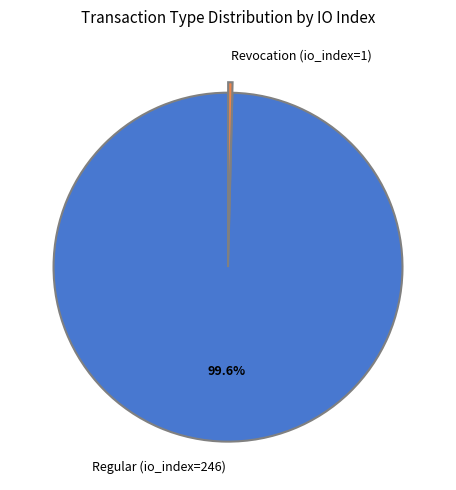

Which slice is the largest?

Regular (io_index=246)